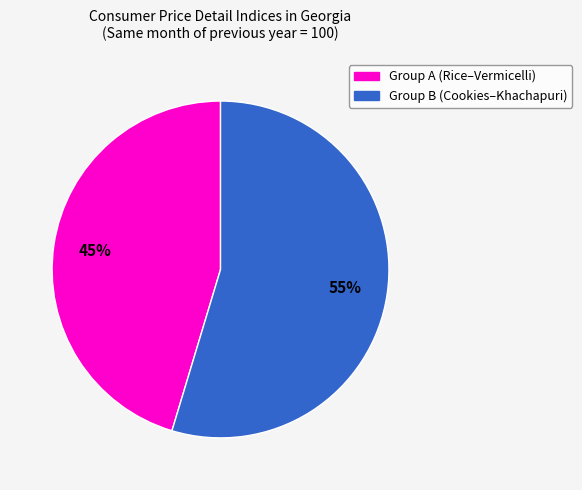

To the nearest percent, what is the average slice percentage?

50%